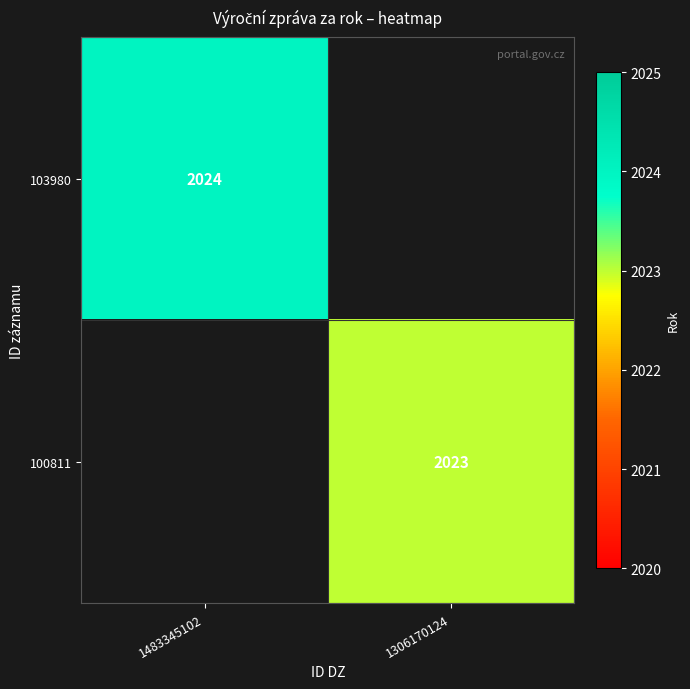

At how many categories does at least one series exceed 2023?

1